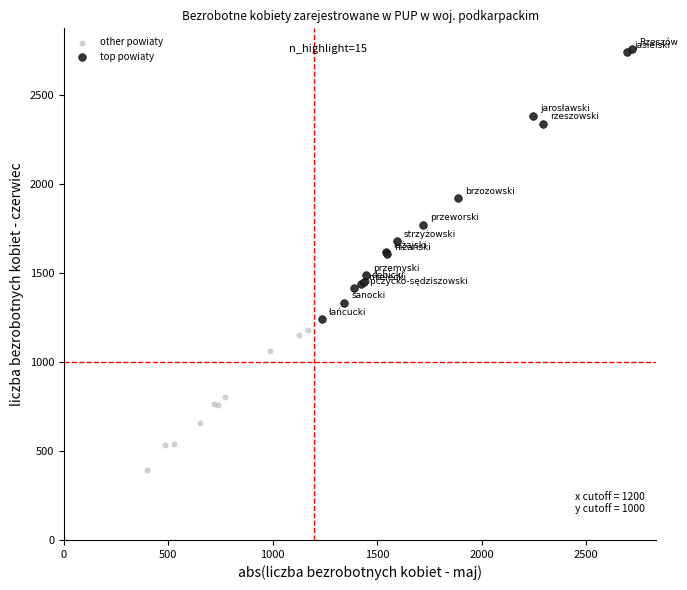

Which series has the widest spread of Y values?

top powiaty